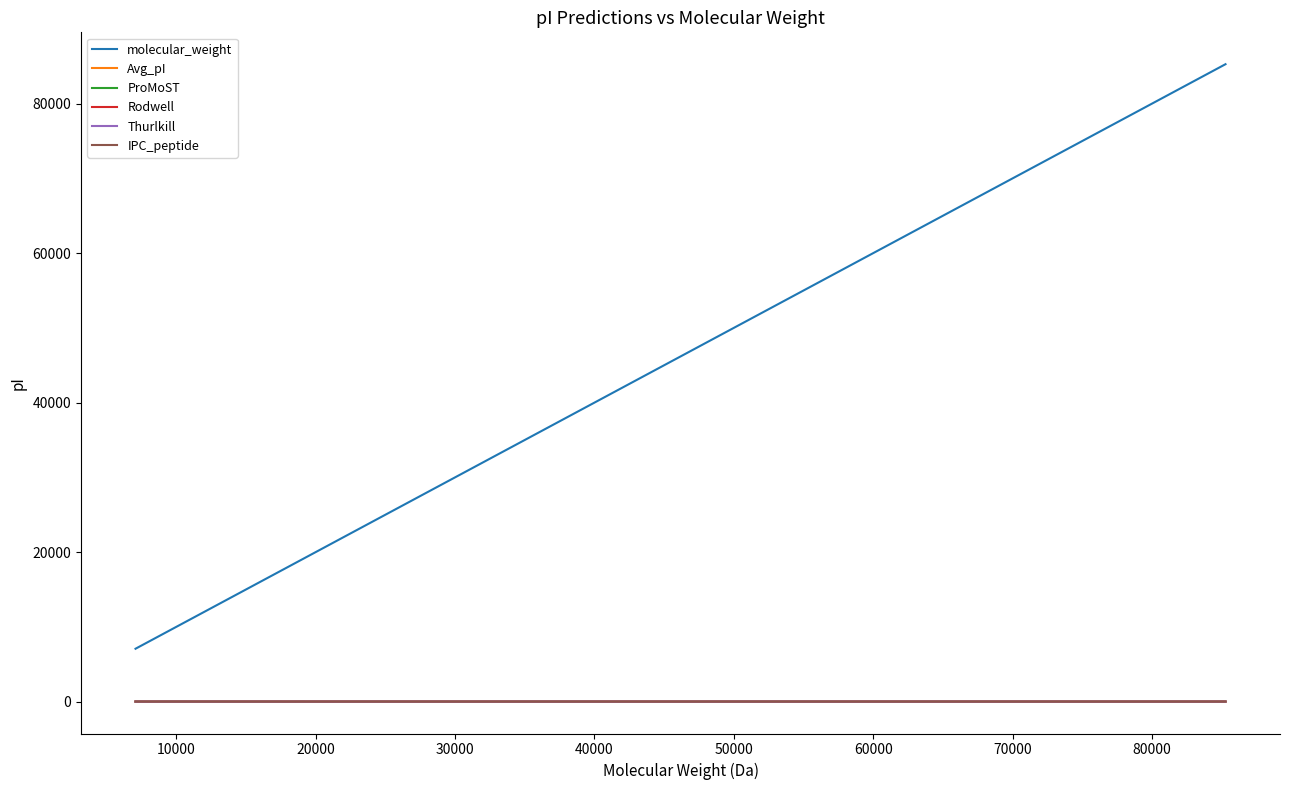

Does the chart have visible grid lines?

No